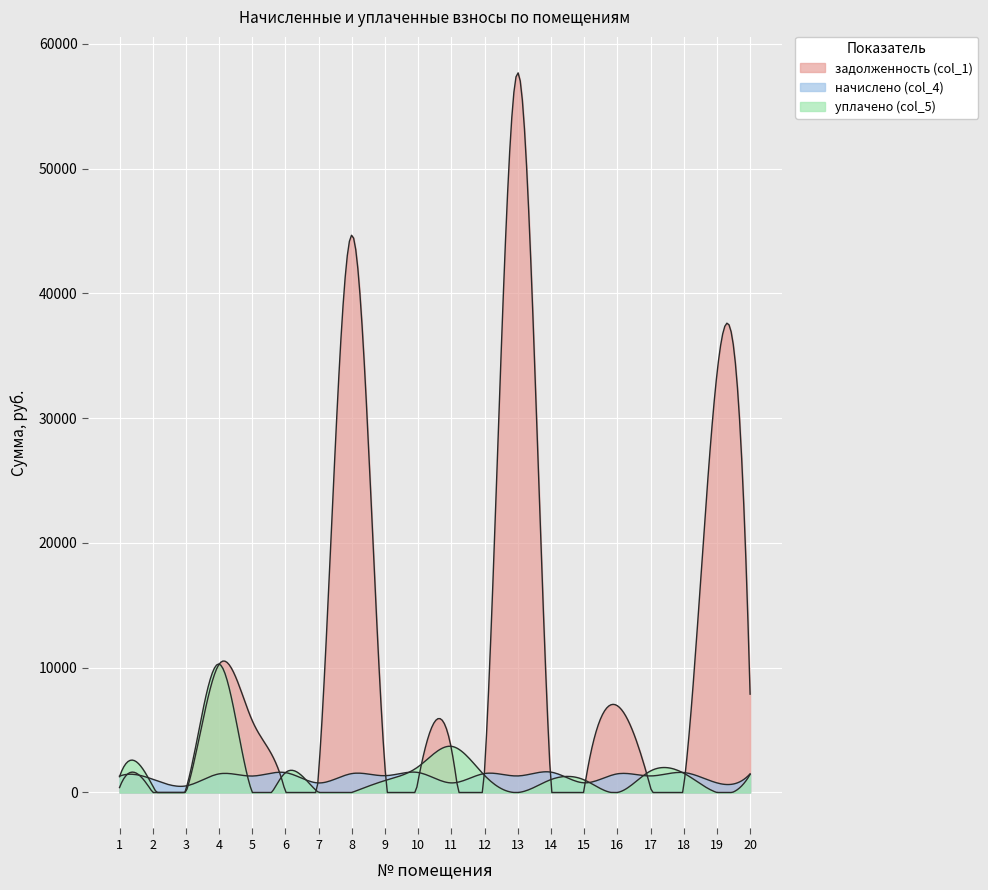

Which series ends up on top after the final intersection of начислено (col_4) and задолженность (col_1)?

задолженность (col_1)